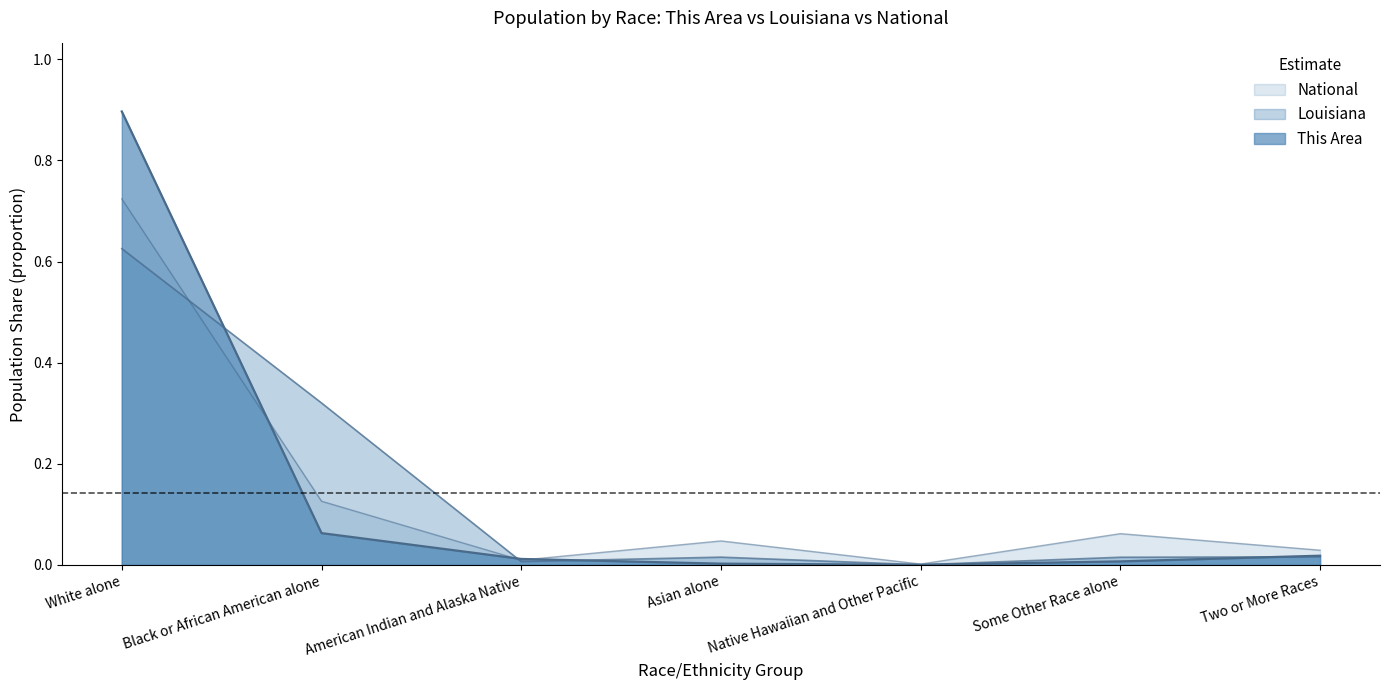

How many interior local valleys does the Louisiana series have?

2